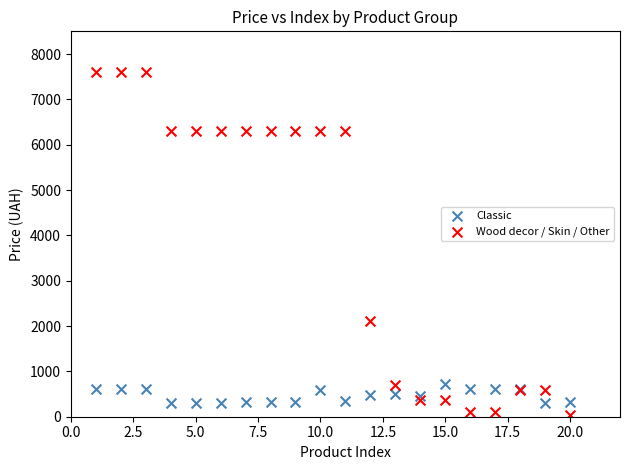

Which series has the widest spread of Y values?

Wood decor / Skin / Other